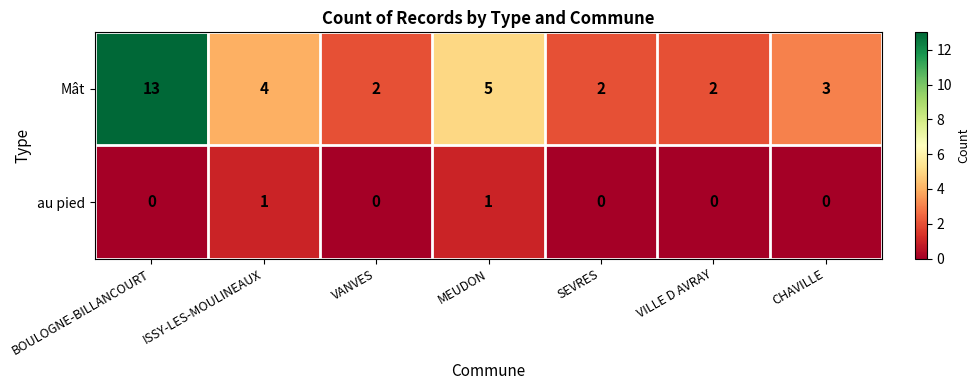

What is the sum of the Mât values at VILLE D AVRAY and CHAVILLE?

5